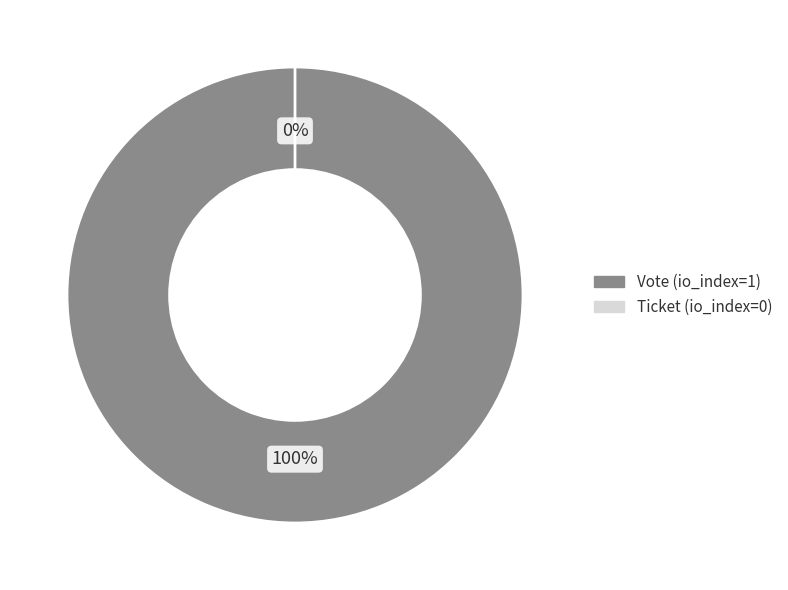

What is the smallest slice in the pie chart?

Ticket (io_index=0)